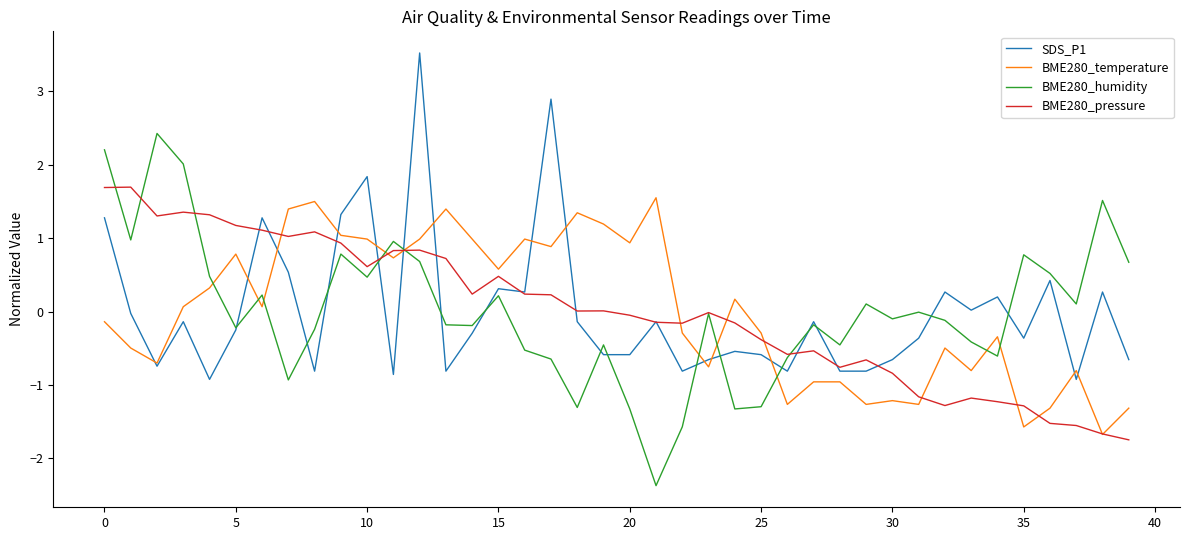

What is the highest value of the BME280_pressure series?

1.7